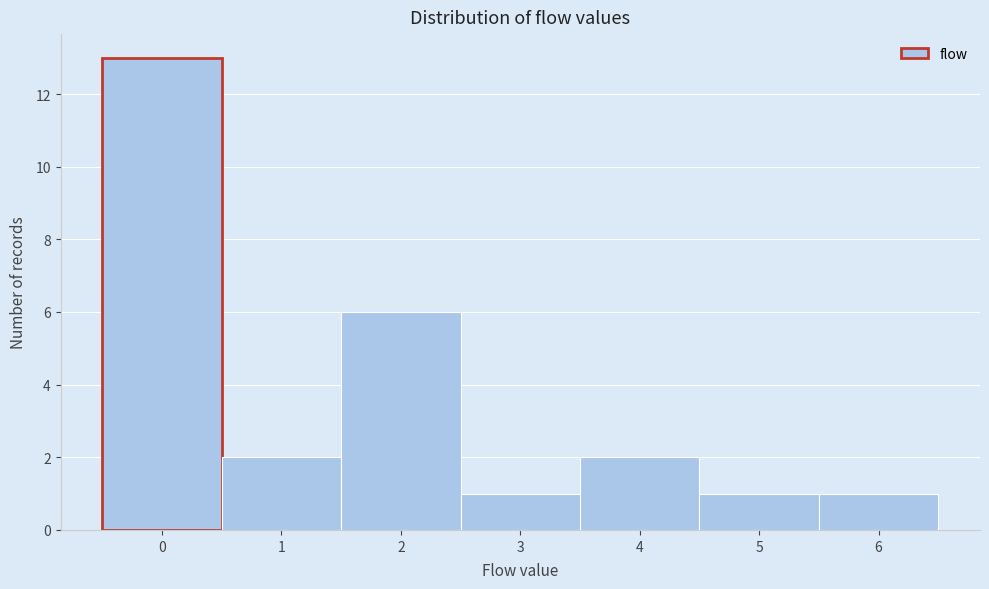

Reading left to right, list every bar in this chart as the range it spans on the x-axis followed by its height. The values are not printed on the chart, so give them approximately, as read against the axis.

-0.5 to 0.5: 13
0.5 to 1.5: 2
1.5 to 2.5: 6
2.5 to 3.5: 1
3.5 to 4.5: 2
4.5 to 5.5: 1
5.5 to 6.5: 1